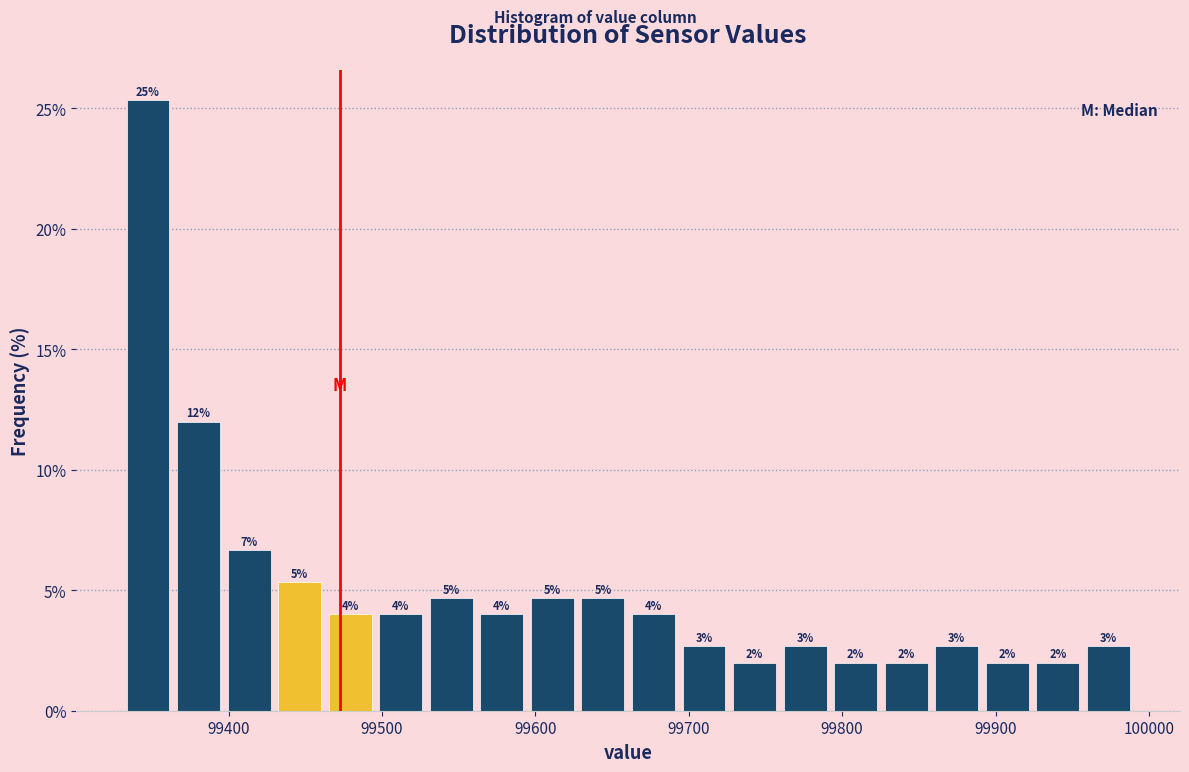

Read against the x-axis, roughly where is the centre of the tallest bar?

99350